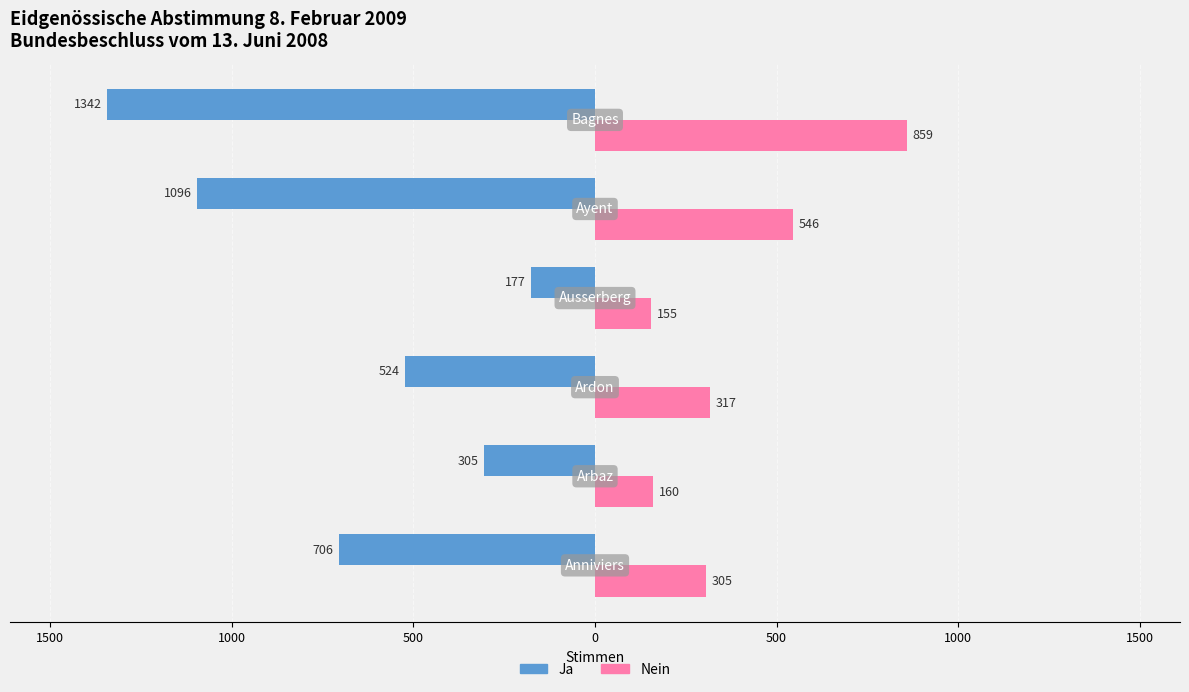

What are all the series names shown in the legend?

Ja, Nein